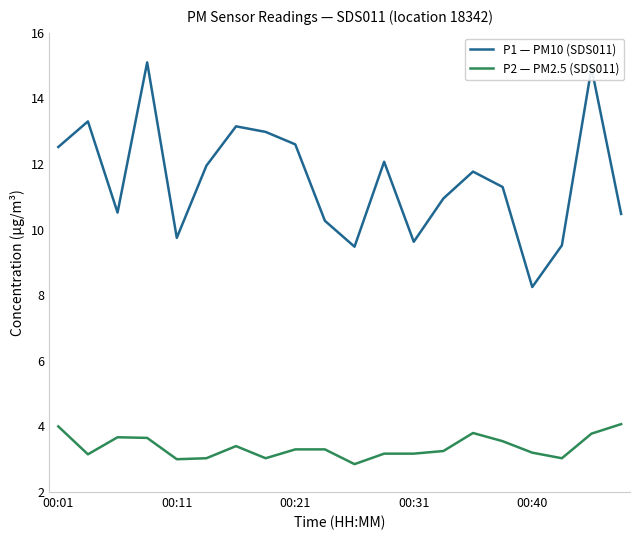

What is the minimum value shown in the chart?

2.9